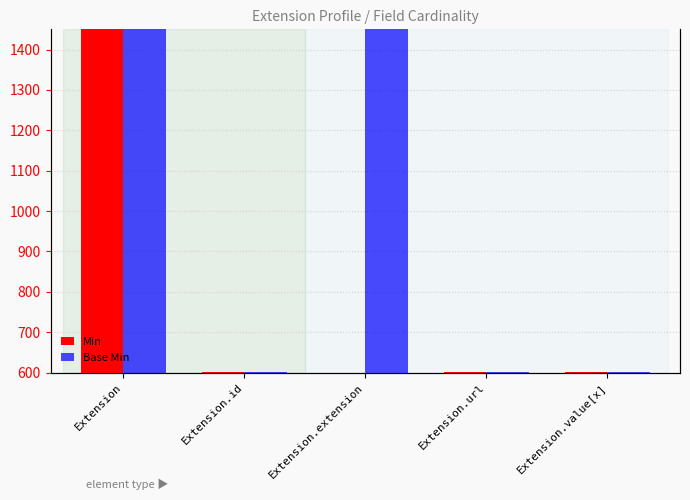

Reading right to left, transcribe all the data shown in this chart.

Min: Extension.value[x]=1.4	Extension.url=1.4	Extension.extension=0.0	Extension.id=1.4	Extension=1400.0
Base Min: Extension.value[x]=1.4	Extension.url=1.4	Extension.extension=1400.0	Extension.id=1.4	Extension=1400.0